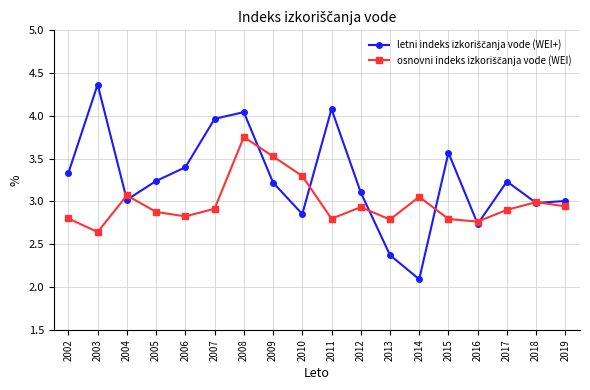

What is the total value across all series at 2008?

7.8